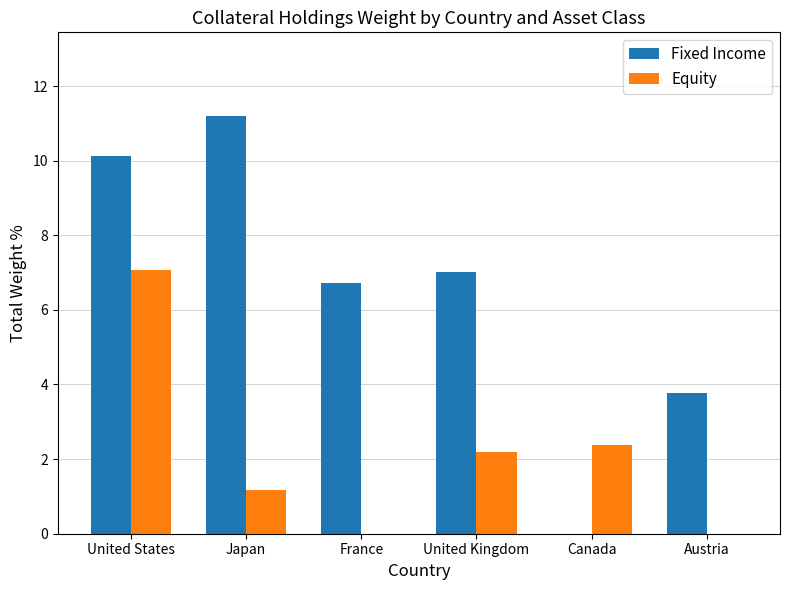

The Equity series shows 9.5 at United States. True or false?

False